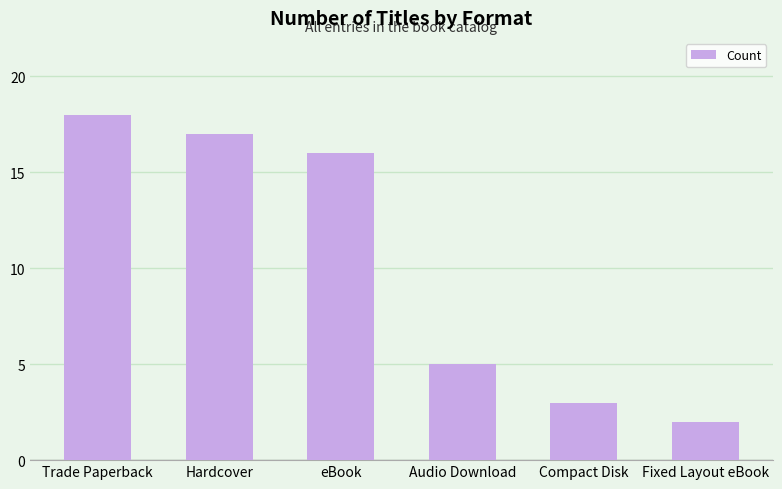

What is the difference between the values at Trade Paperback and Compact Disk?

15